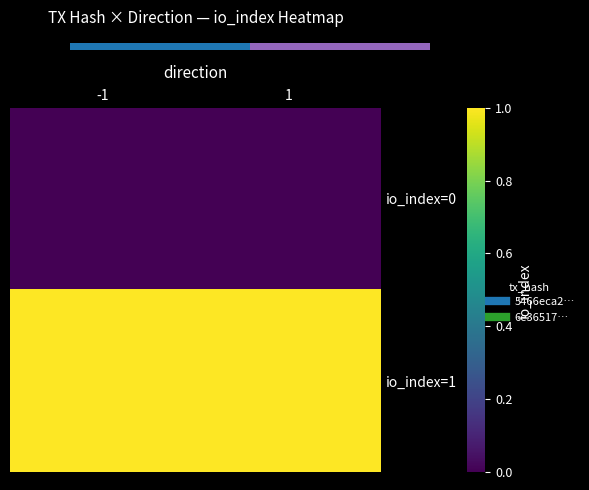

Which category has the lowest value across all series?

-1